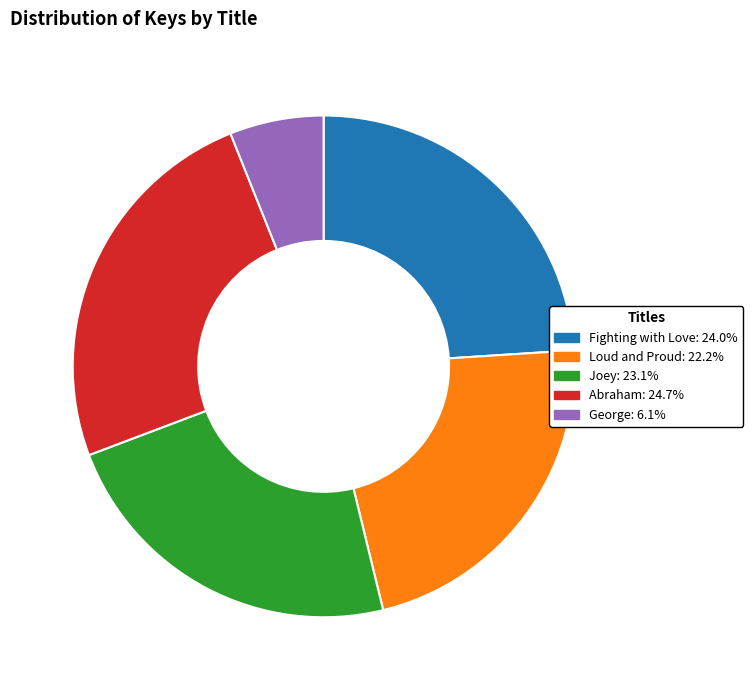

Between Joey and Abraham, which is larger?

Abraham